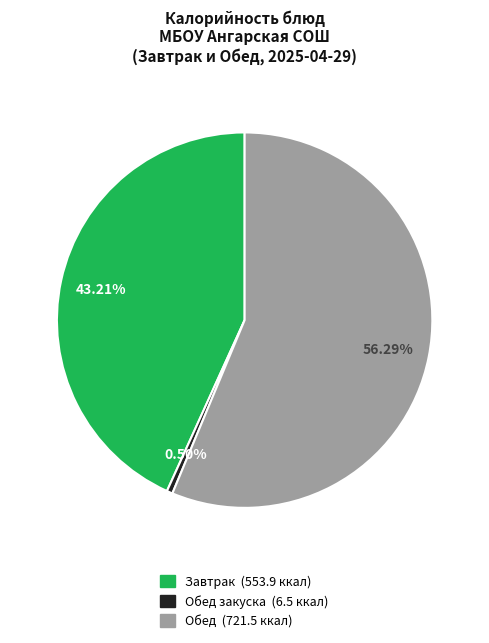

How many segments does this pie chart have?

3